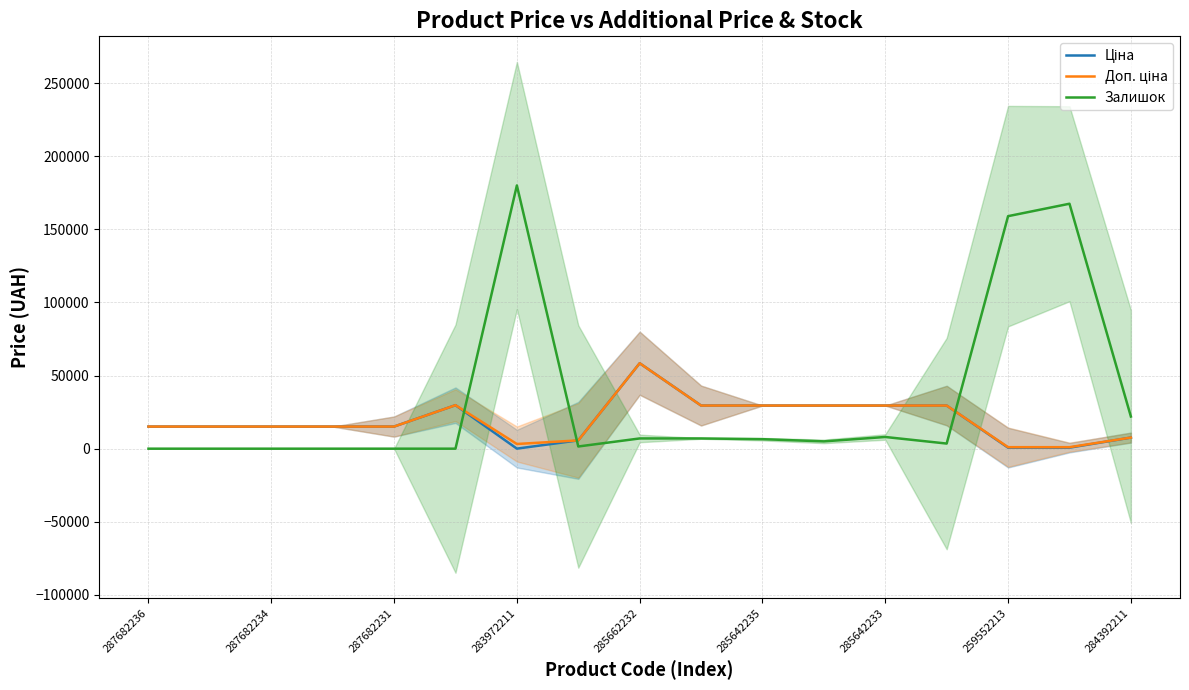

Reading left to right, what are all the values shown in this chart?

Ціна: 15120.0	15120.0	15120.0	15120.0	15120.0	29747.2	32.0	5673.8	58426.5	29491.5	29491.5	29491.5	29491.5	29491.5	693.7	693.7	7596.5
Доп. ціна: 15120.0	15120.0	15120.0	15120.0	15120.0	29747.2	3205.0	5673.8	58426.5	29491.5	29491.5	29491.5	29491.5	29491.5	1024.6	1024.6	7596.5
Залишок: 0.0	0.0	0.0	0.0	0.0	0.0	180000.0	1500.0	7000.0	7000.0	6500.0	5000.0	8000.0	3500.0	159000.0	167500.0	22000.0